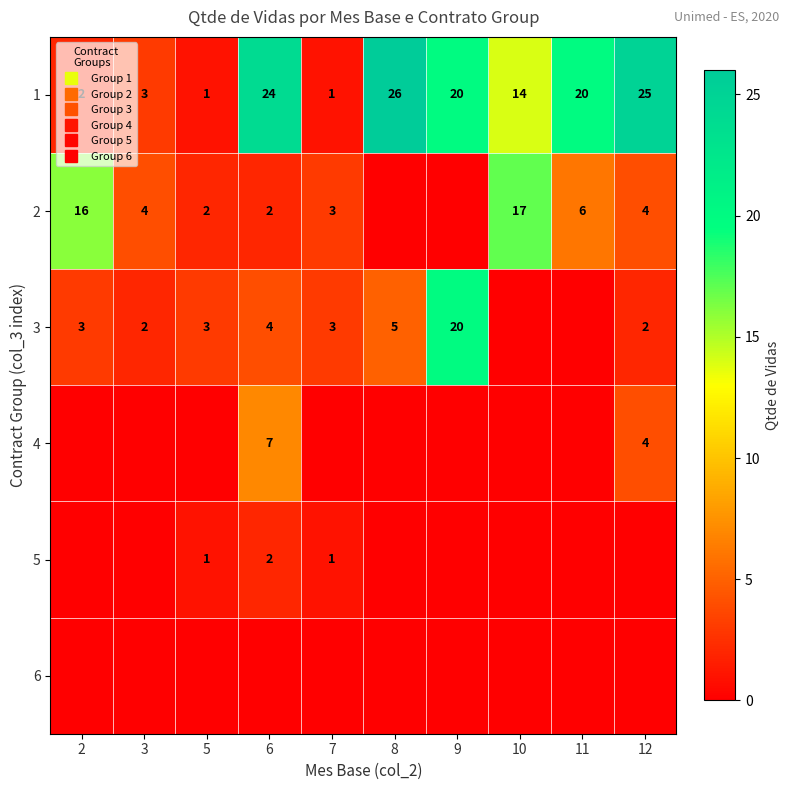

What value does the 1 series have at 3?

3